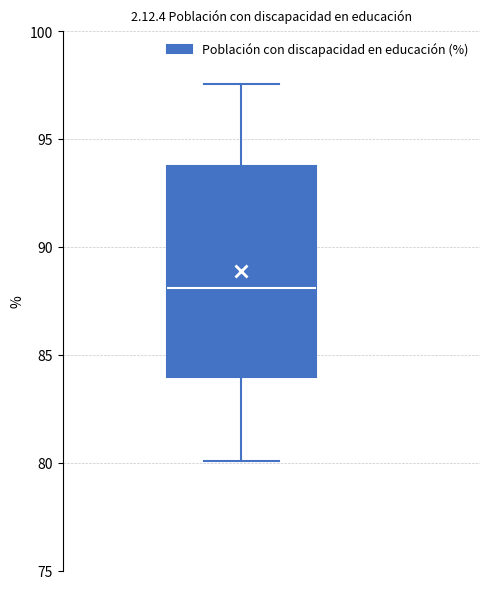

Transcribe this box plot: give where the median line is, the range the box spans, and where the two whiskers end, as read against the y-axis. The values are not printed on the chart, so give them approximately, as read against the axis.

median 88.0, box 84.0 to 94.0, whiskers 80.0 to 97.5